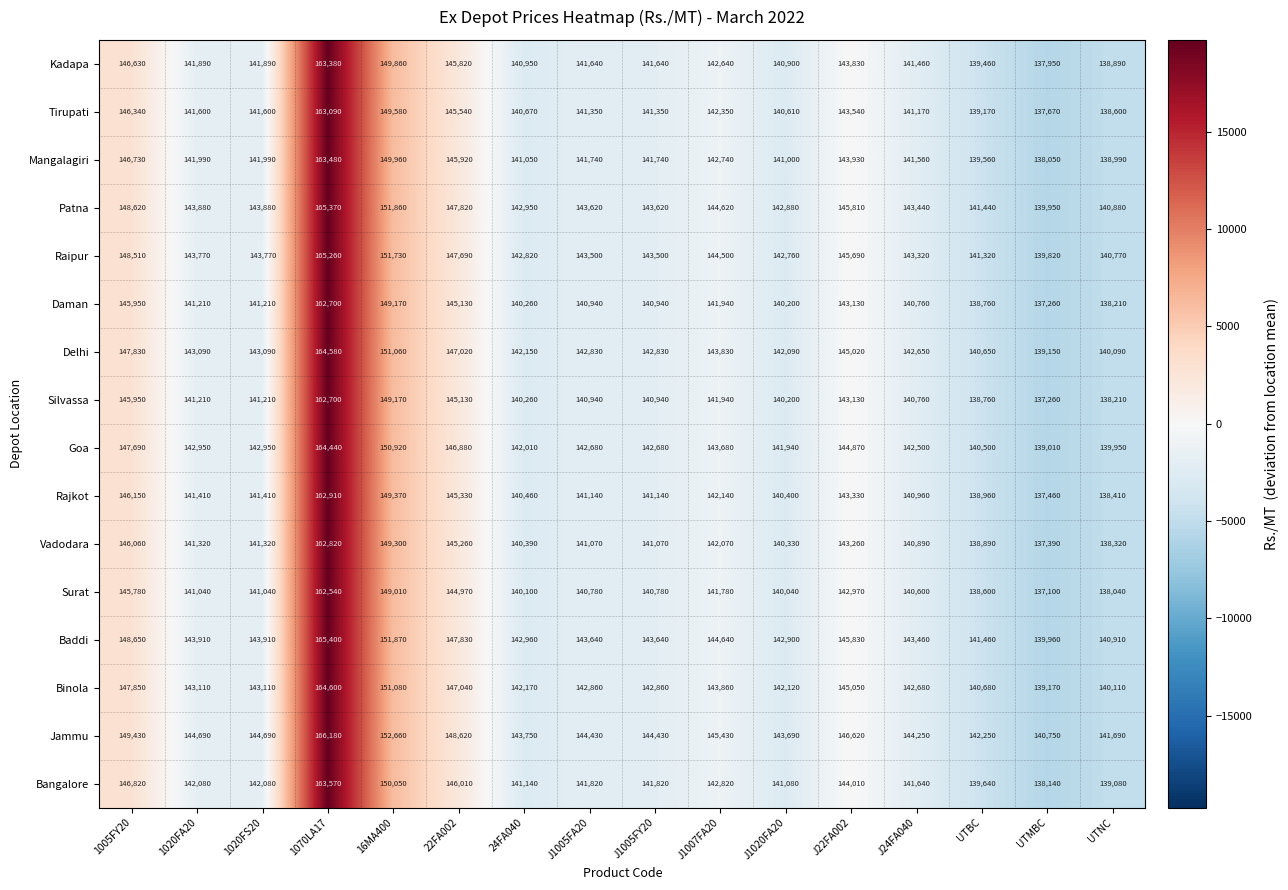

True or false: Binola has a value of 143110 at 1020FA20.

True